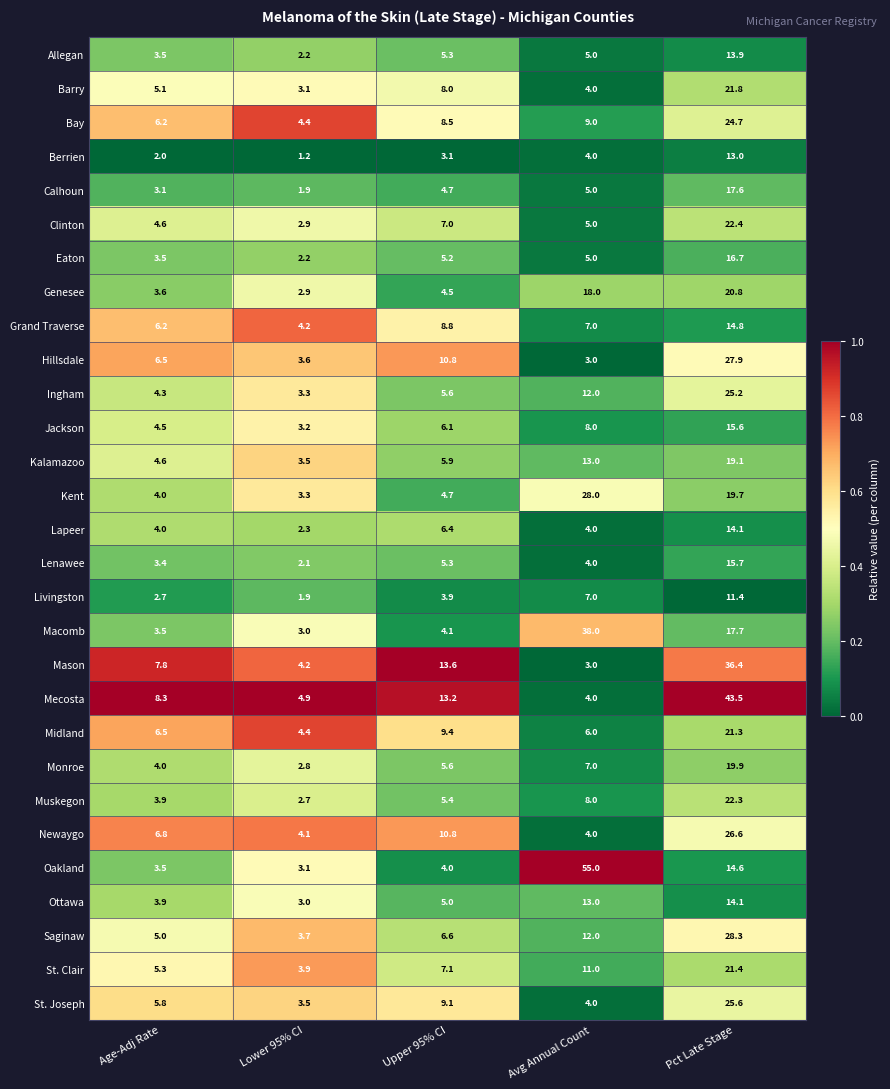

The value of Grand Traverse at Pct Late Stage is 14.8. True or false?

True